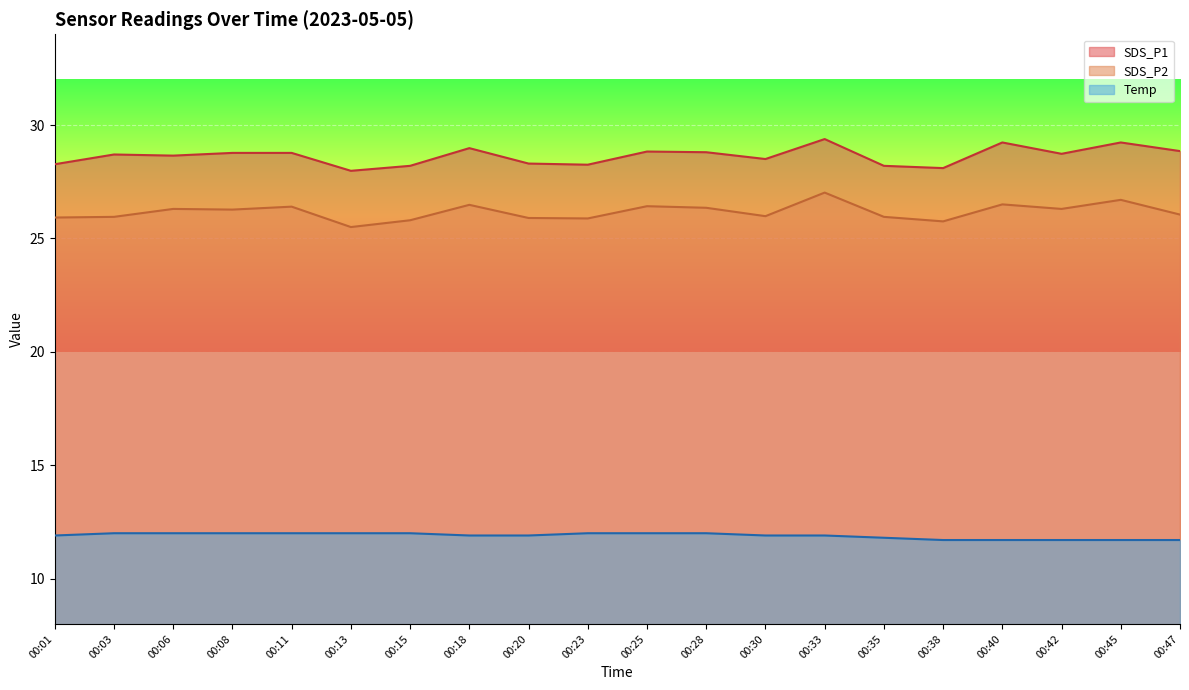

What is the difference between the maximum and minimum values in the SDS_P2 series?

1.5